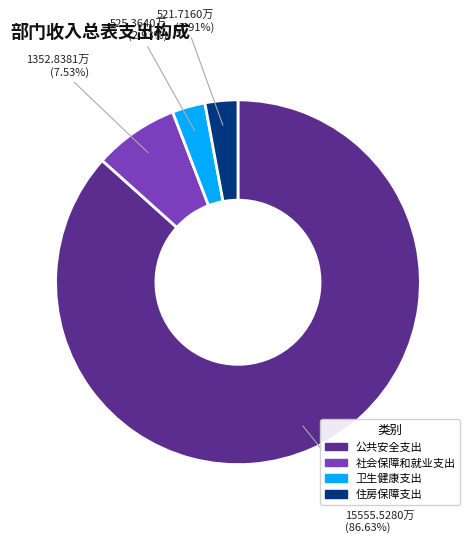

Count the number of slices in the pie.

4